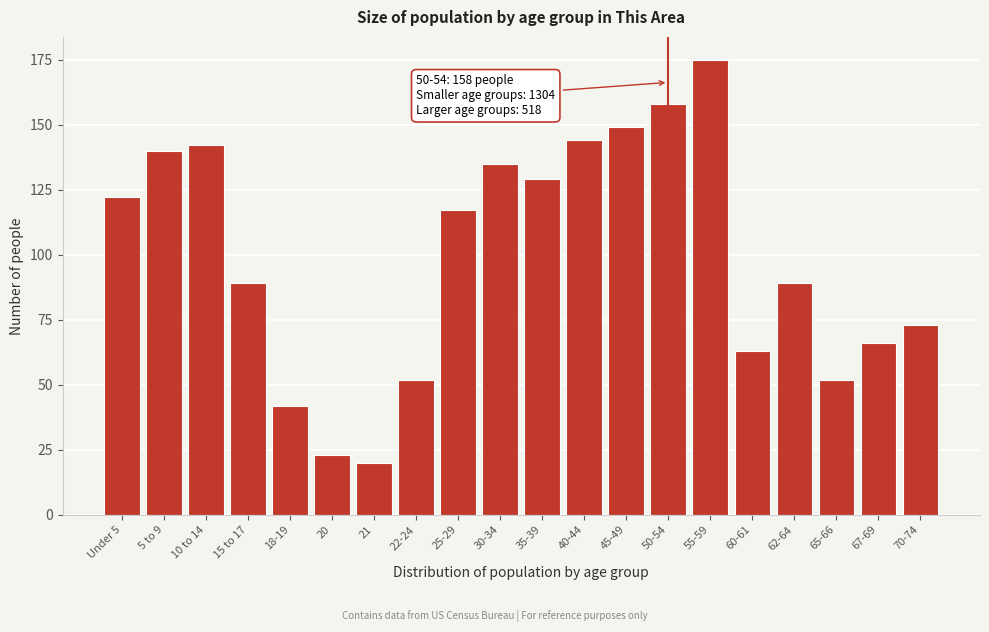

Reading left to right, transcribe all the data shown in this chart.

Under 5=122	5 to 9=140	10 to 14=142	15 to 17=89	18-19=42	20=23	21=20	22-24=52	25-29=117	30-34=135	35-39=129	40-44=144	45-49=149	50-54=158	55-59=175	60-61=63	62-64=89	65-66=52	67-69=66	70-74=73